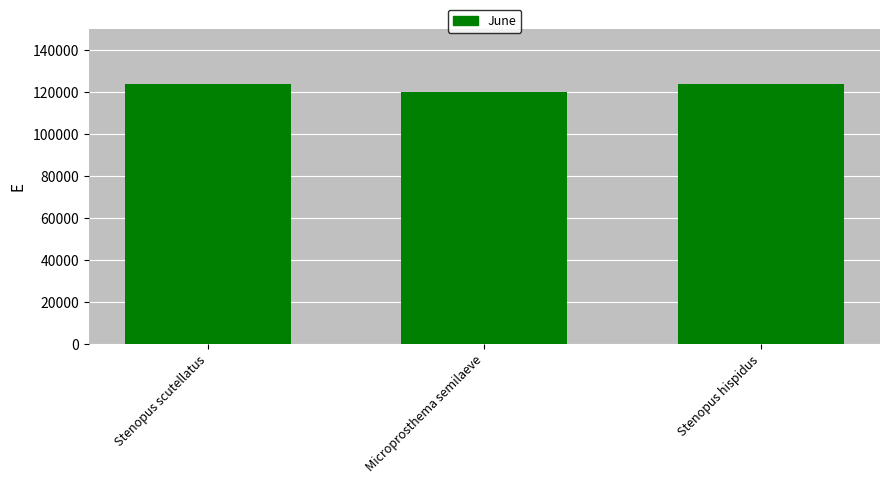

What is the change in value from Stenopus scutellatus to Microprosthema semilaeve?

-3907